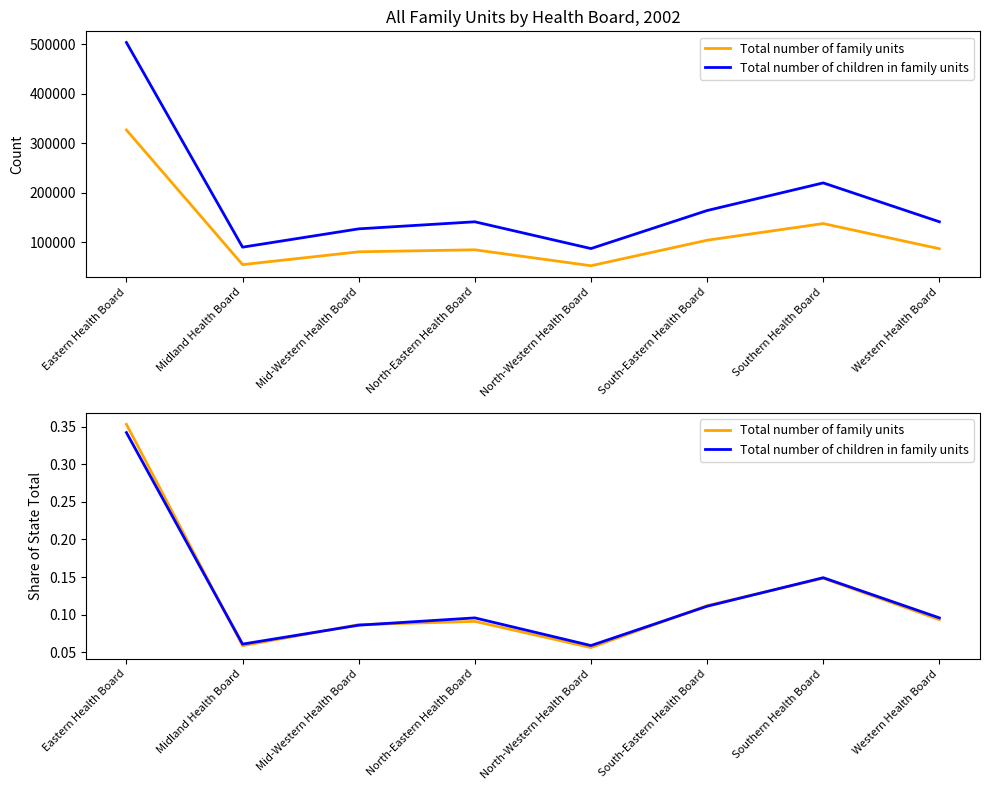

In Total number of family units, how many points are higher than both neighbors (excluding endpoints)?

2